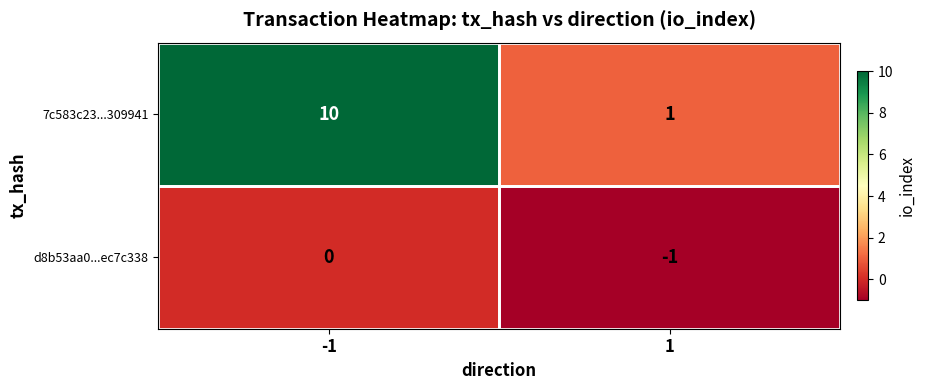

What is the sum of the 7c583c23...309941 values at 1 and -1?

11